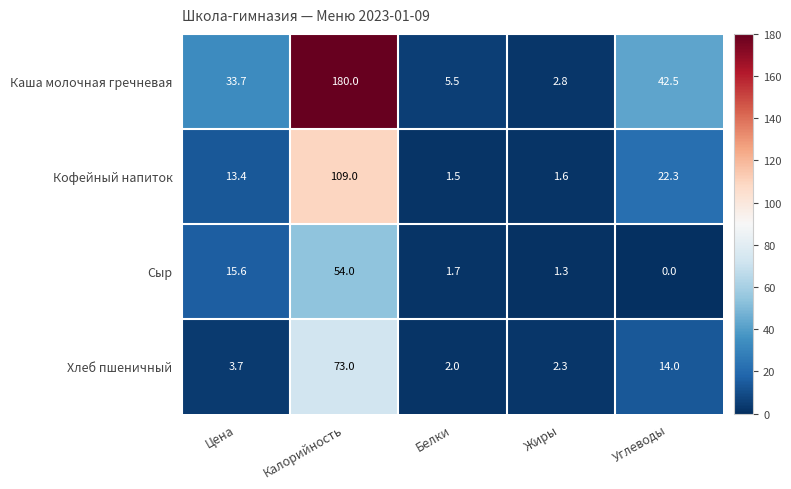

What value does the Сыр series have at Цена?

15.6